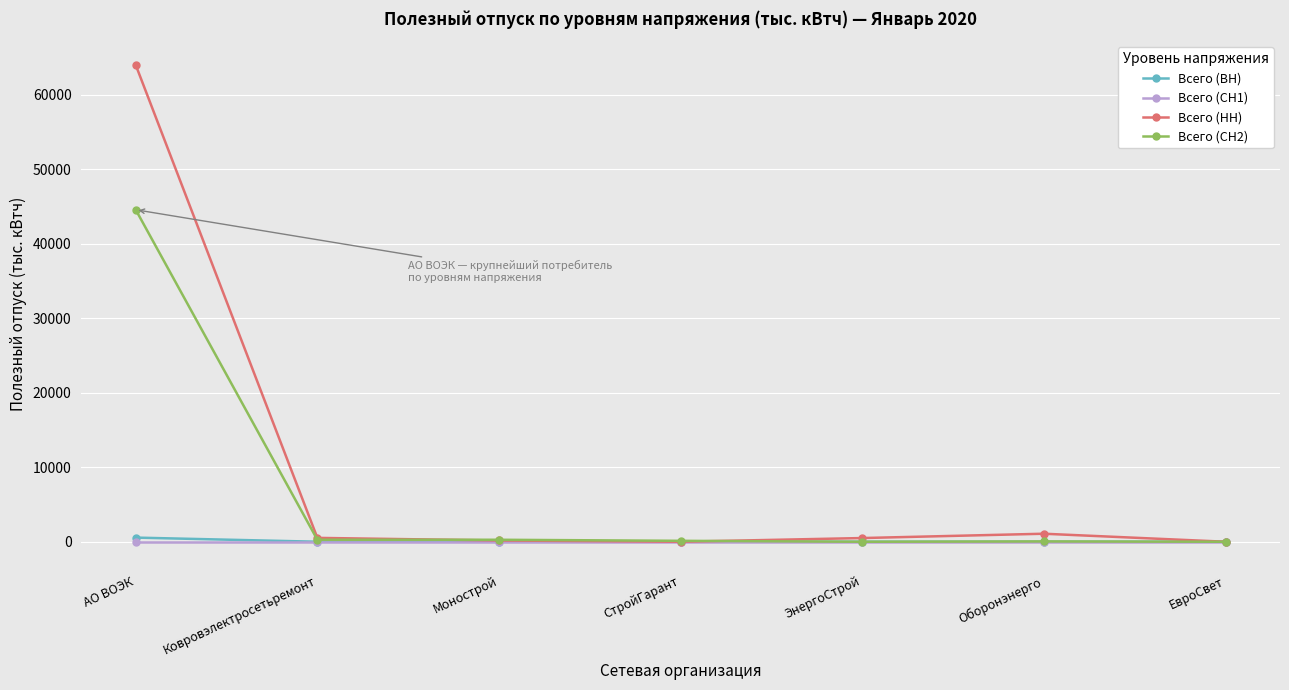

What is the label of the 2nd point from the left?

Ковровэлектросетьремонт